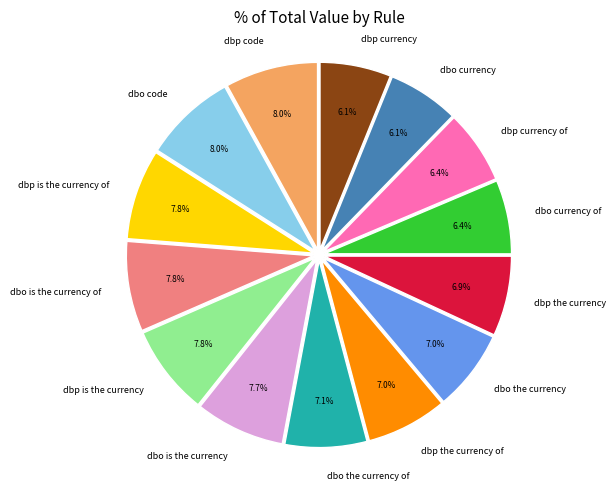

What portion of the pie excludes dbo is the currency?

92.3%